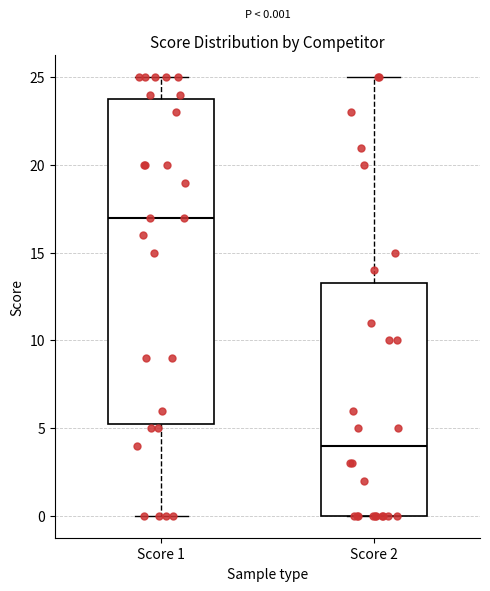

Comparing the boxes themselves (not the whiskers), which one is the tallest?

Score 1